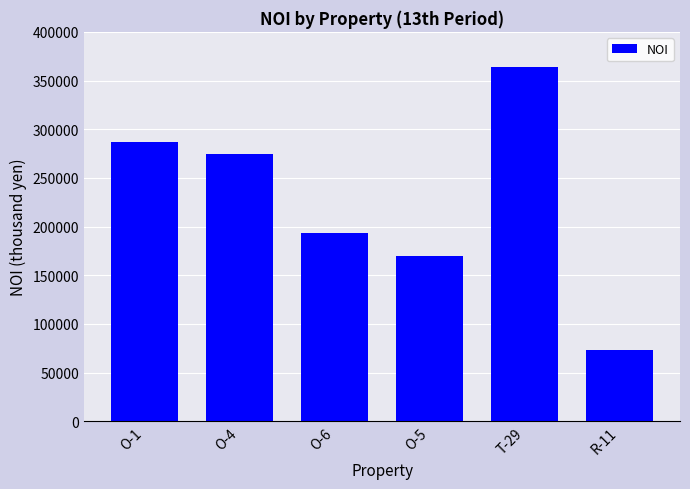

List the labels in order of value, smallest first.

R-11, O-5, O-6, O-4, O-1, T-29